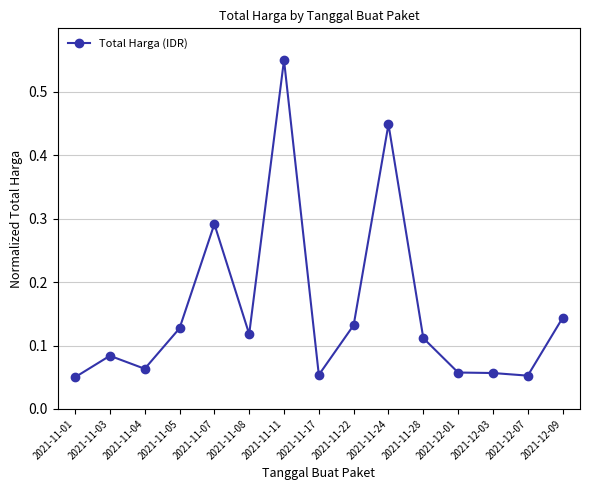

How many lines are shown in the chart?

1